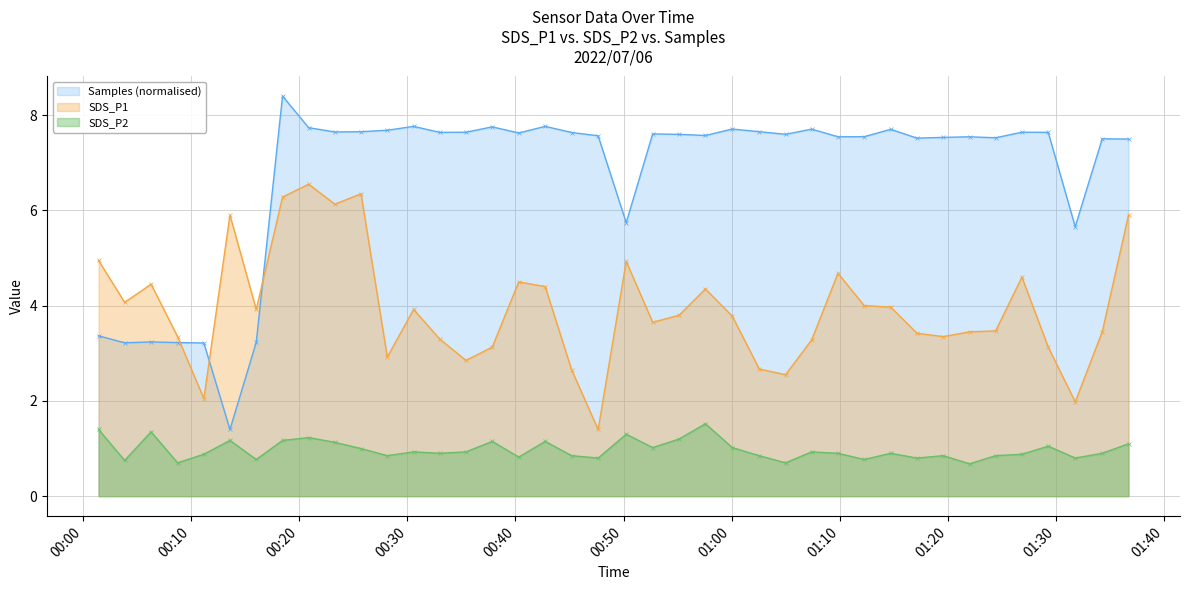

At which label does SDS_P1 first exceed 3?

2022/07/06 00:01:24